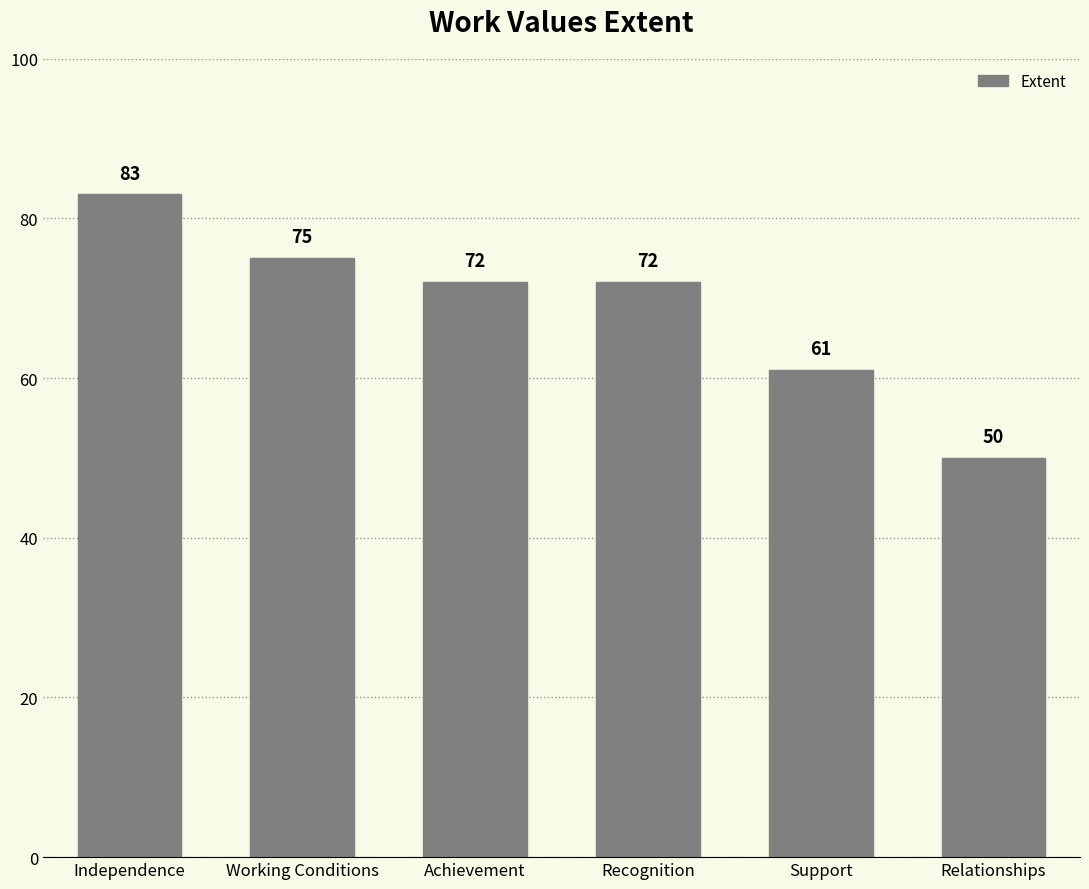

Reading right to left, transcribe all the data shown in this chart.

50	61	72	72	75	83